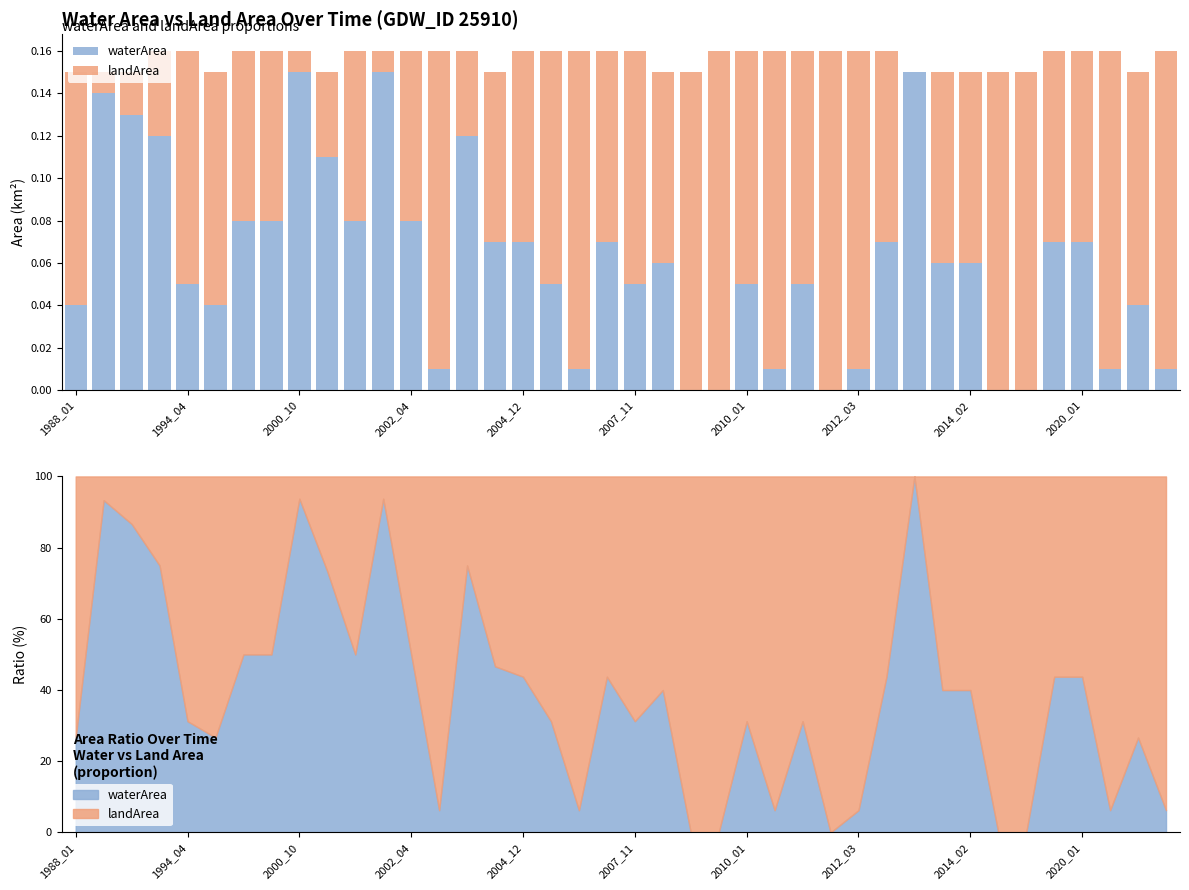

At which category does the chart reach its peak across all series?

23